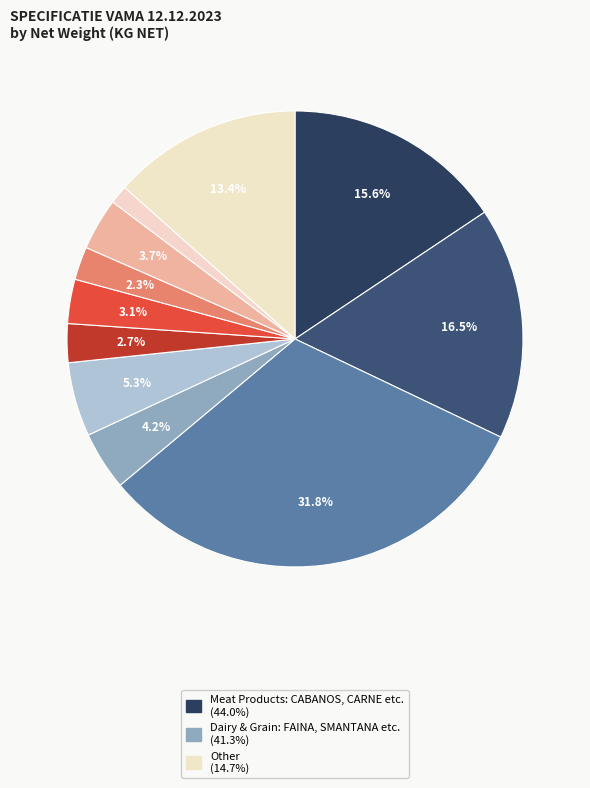

Is there any slice that represents more than half of the pie?

No